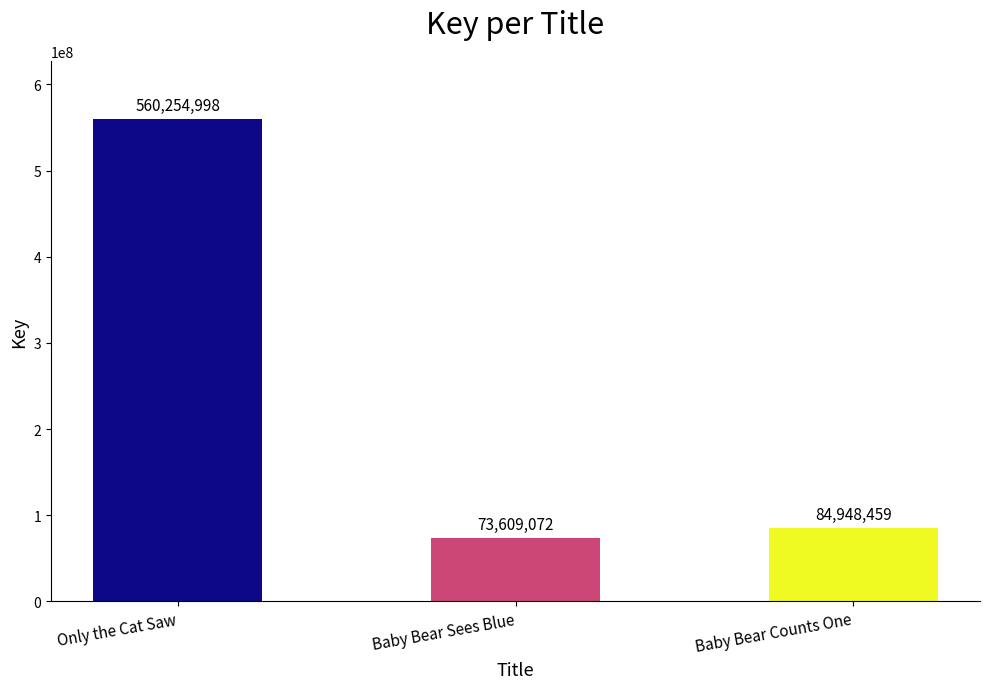

Reading left to right, transcribe all the data shown in this chart.

Only the Cat Saw=560254998	Baby Bear Sees Blue=73609072	Baby Bear Counts One=84948459